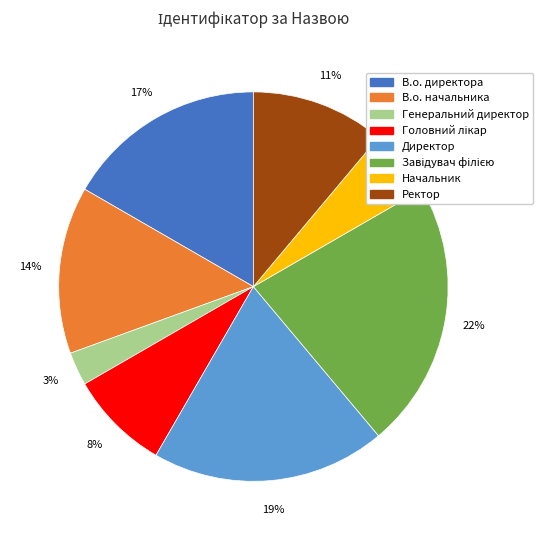

Which has a higher value, Начальник or Генеральний директор?

Начальник